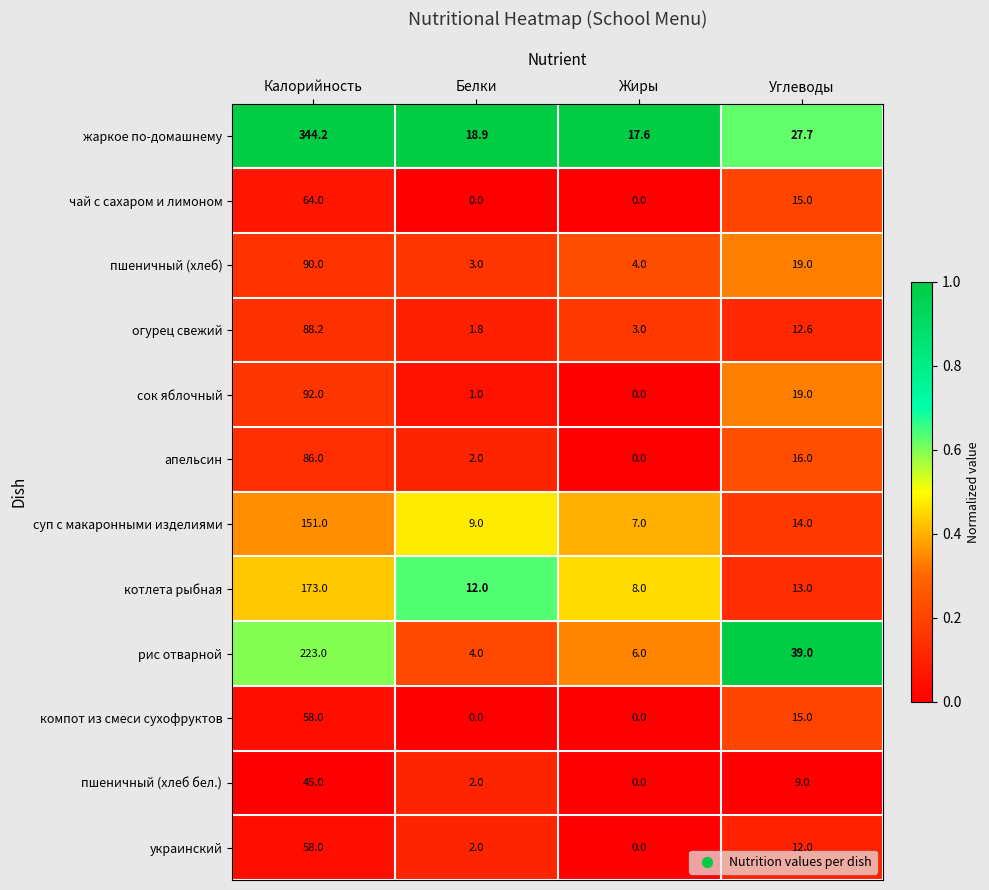

Is it true that компот из смеси сухофруктов equals 0.0 at Белки?

True